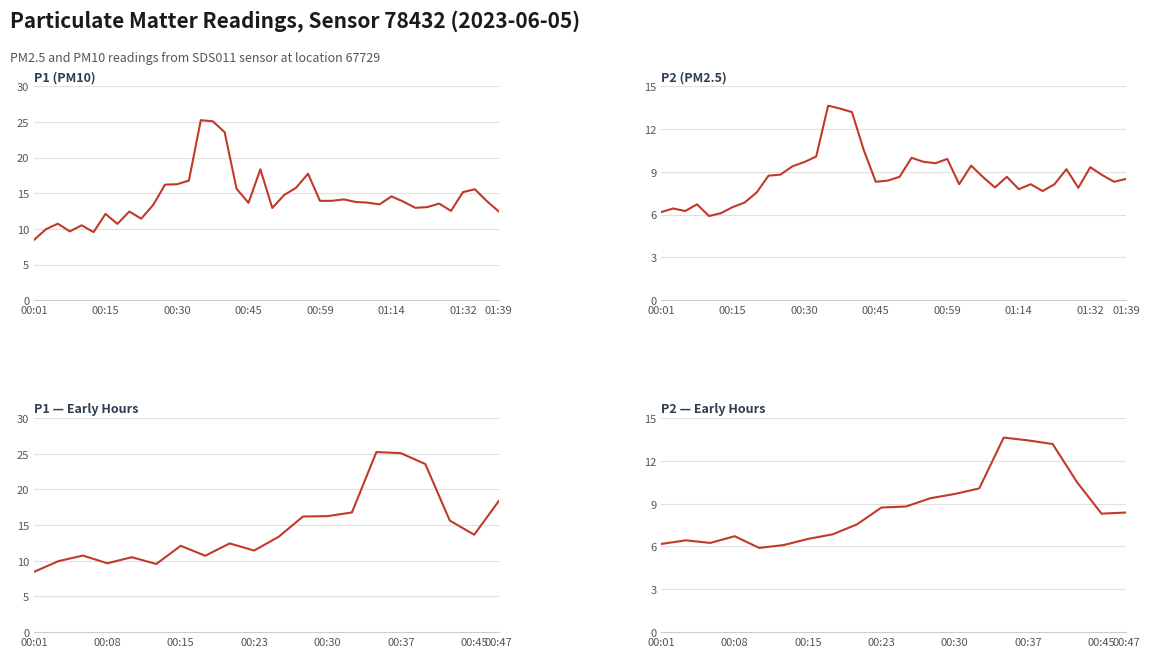

At which category does the chart reach its minimum across all series?

00:11